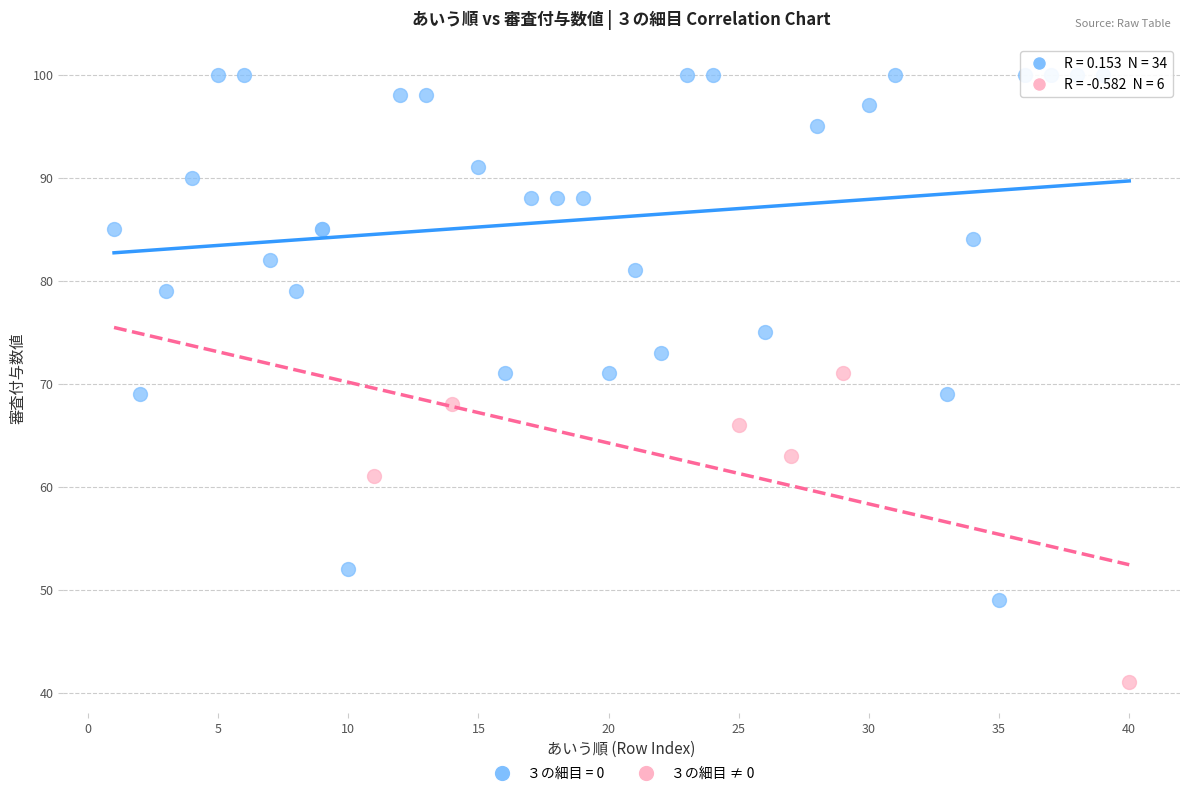

Which series has the largest Y range (max minus min)?

３の細目 = 0